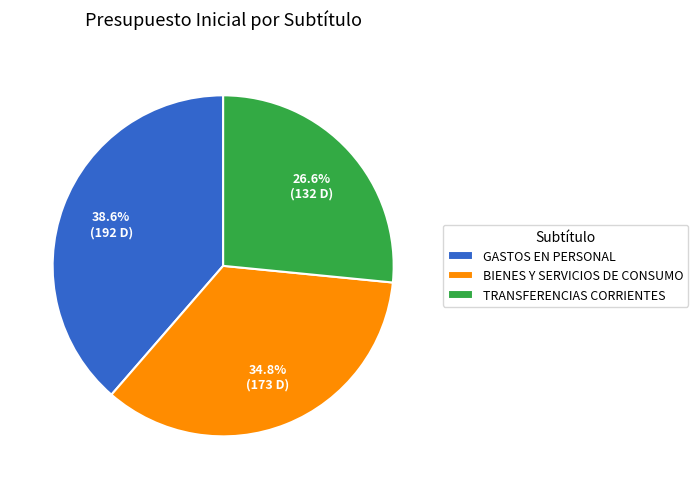

Does any single category account for the majority?

No